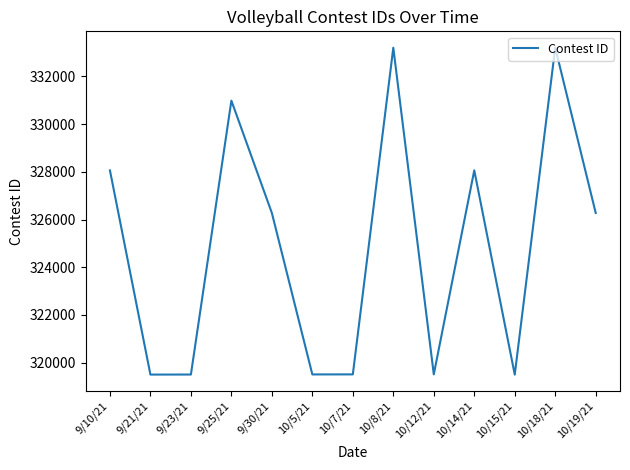

How many lines are shown in the chart?

1